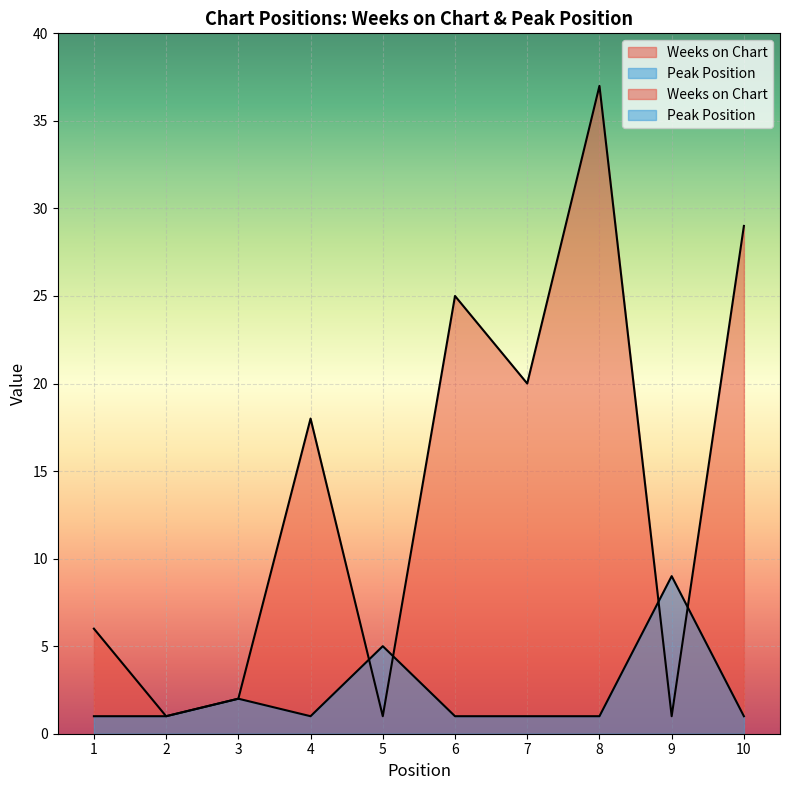

What are all the series names shown in the legend?

Weeks on Chart, Peak Position